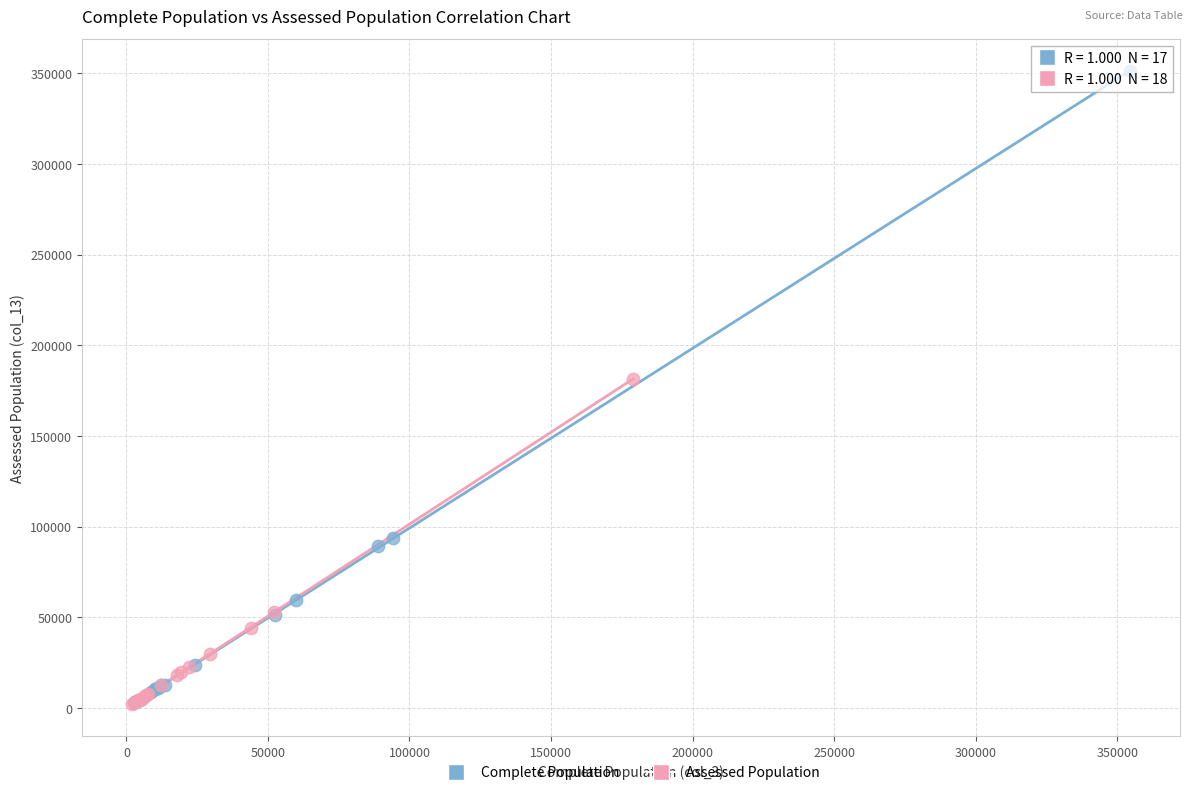

Which series reaches the maximum Y coordinate?

Complete Population